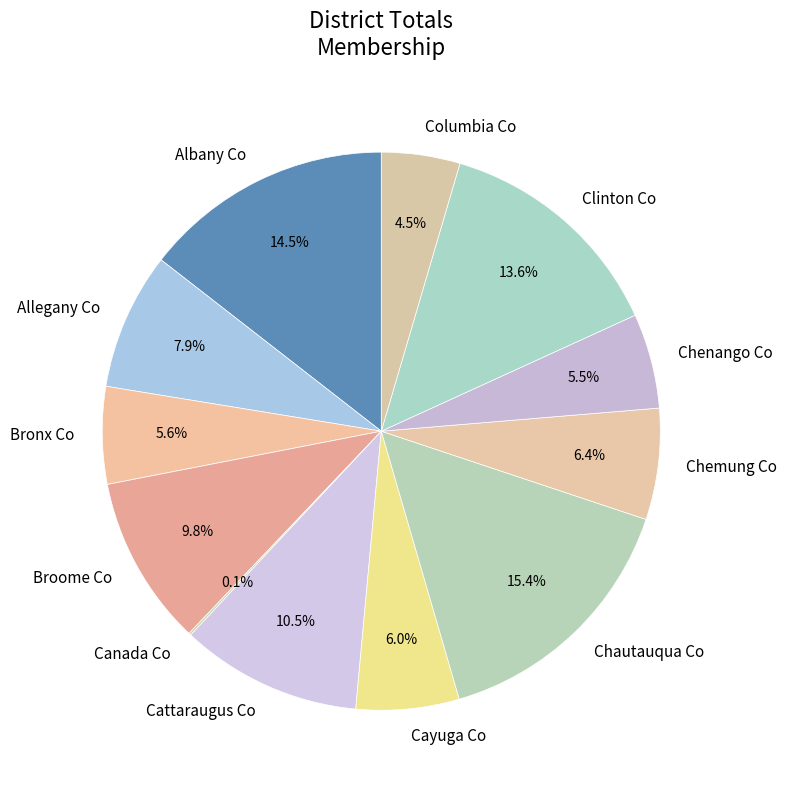

To the nearest percent, what is the difference between the Cayuga Co and Broome Co slice percentages?

4%